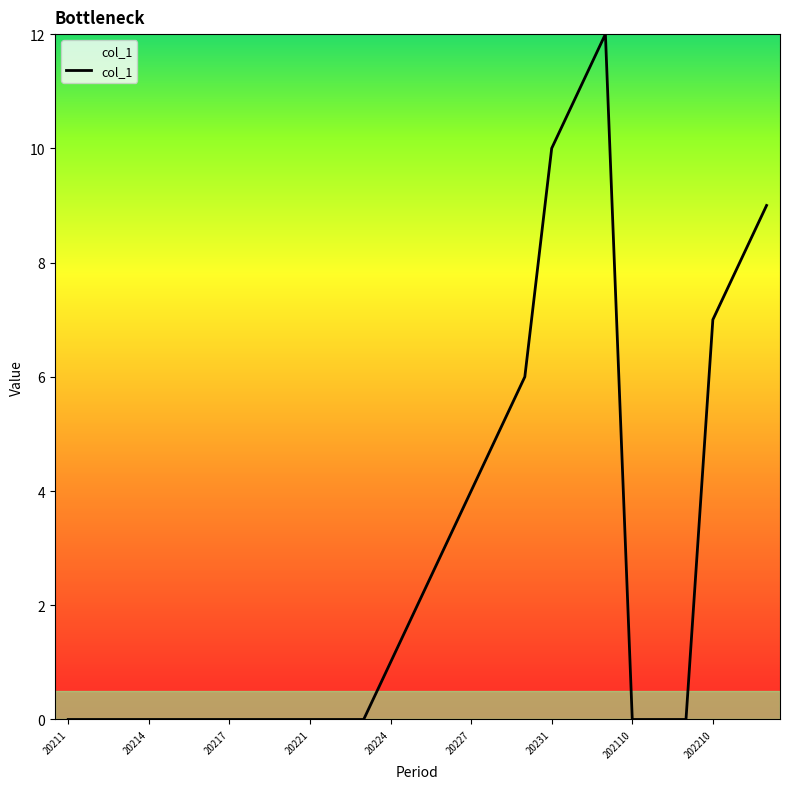

What is the maximum value shown in the chart?

12